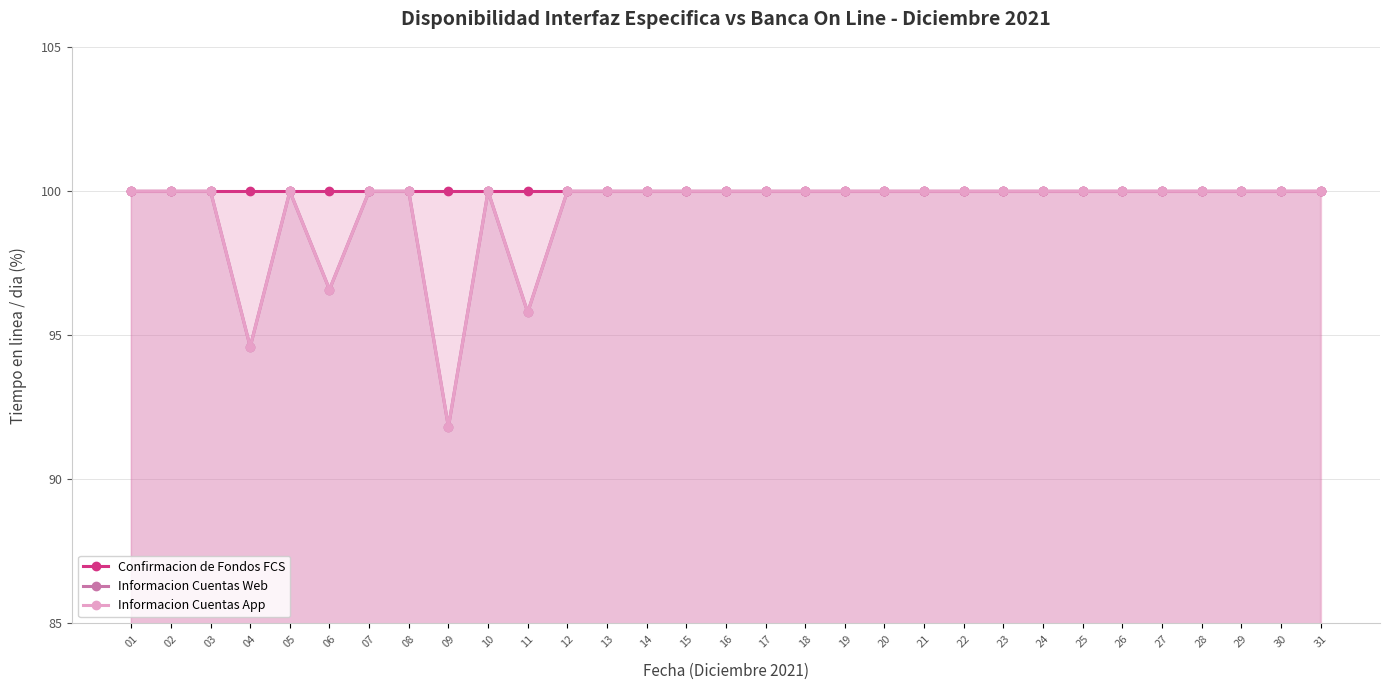

Where is Informacion Cuentas App nearest to the value 95?

04